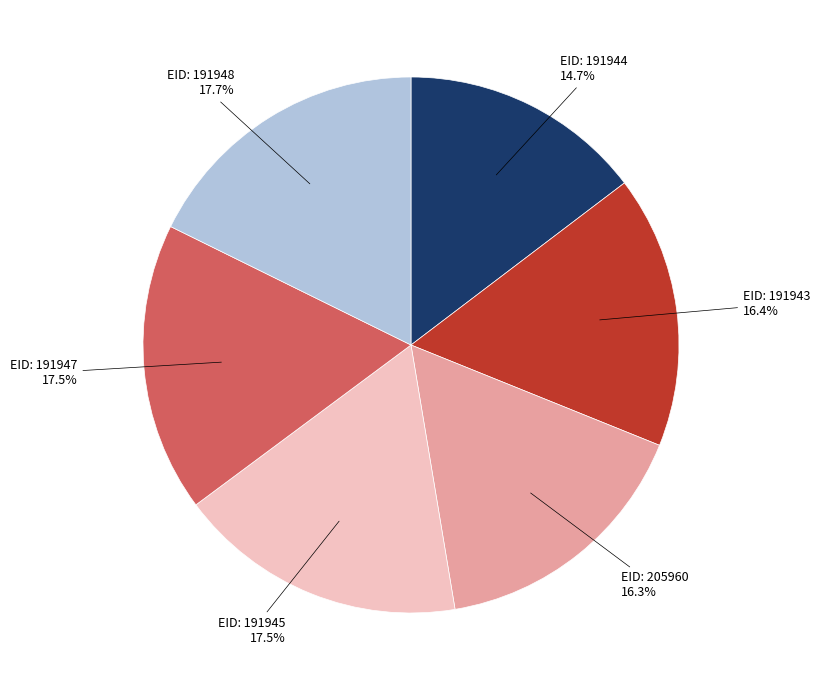

Is there a majority slice in this chart?

No